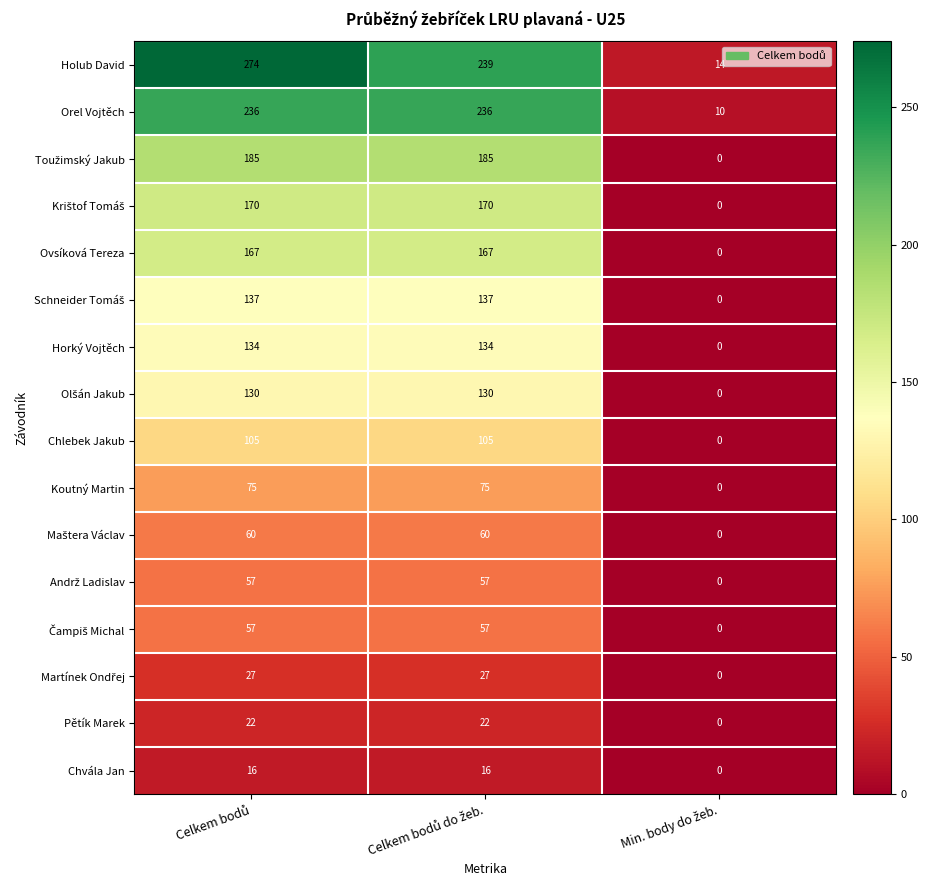

What is the maximum value for Koutný Martin?

75